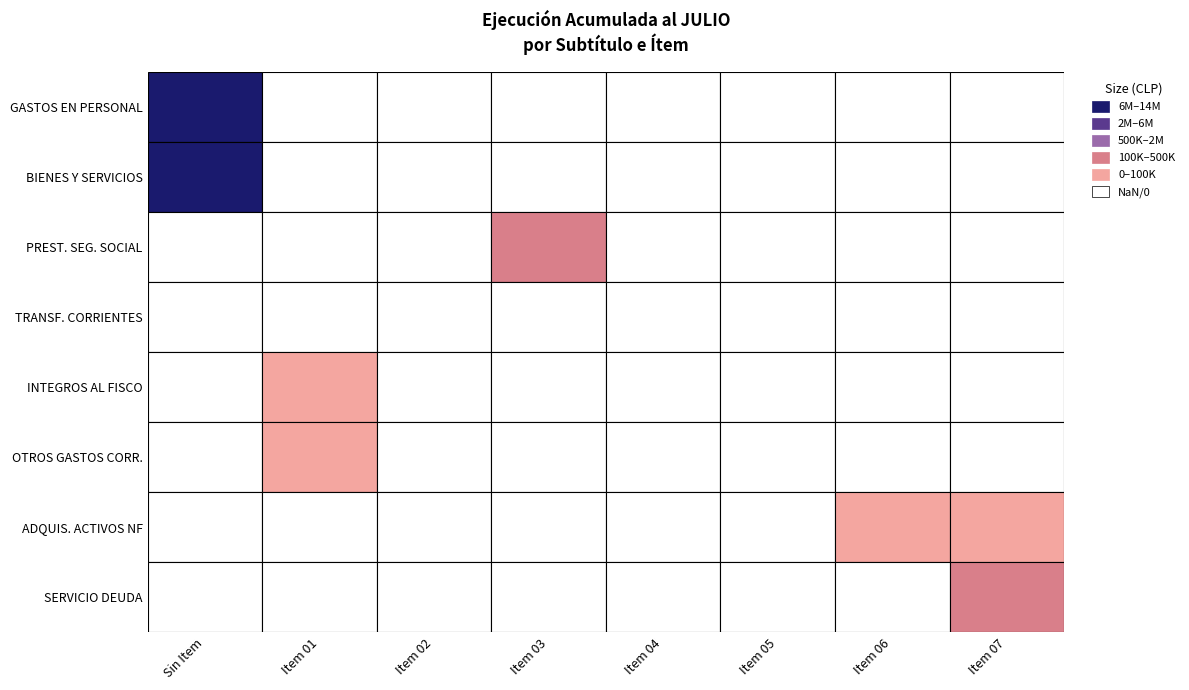

At how many categories does at least one series exceed 4391373?

1